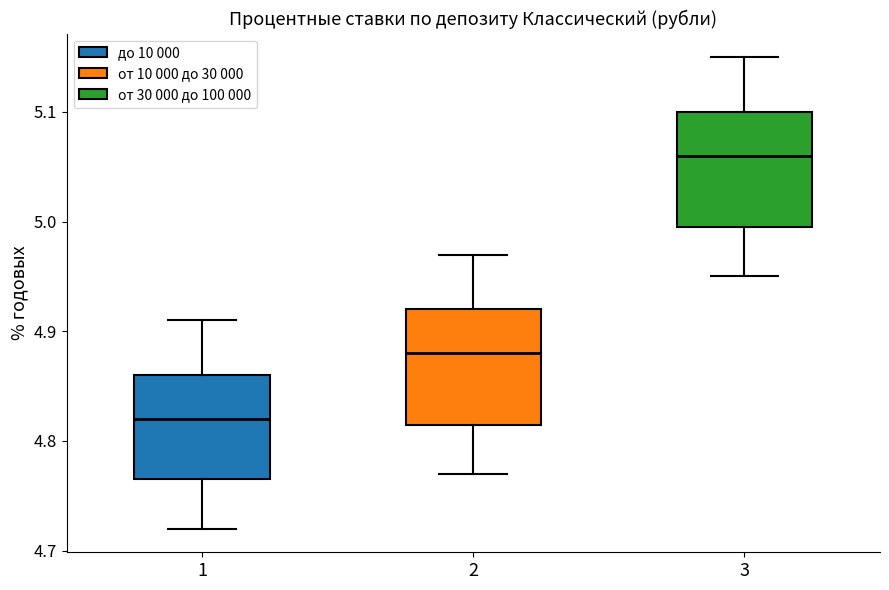

Reading left to right, transcribe this box plot: for each box, give where its median line is, the range the box spans, and where its two whiskers end, as read against the y-axis. The values are not printed on the chart, so give them approximately, as read against the axis.

1: median 4.82, box 4.77 to 4.86, whiskers 4.72 to 4.91
2: median 4.88, box 4.82 to 4.92, whiskers 4.77 to 4.97
3: median 5.06, box 5.00 to 5.10, whiskers 4.95 to 5.15